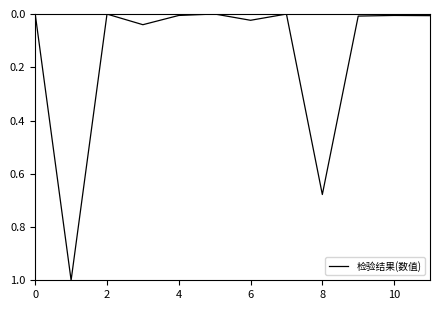

What is the maximum value shown in the chart?

1.0